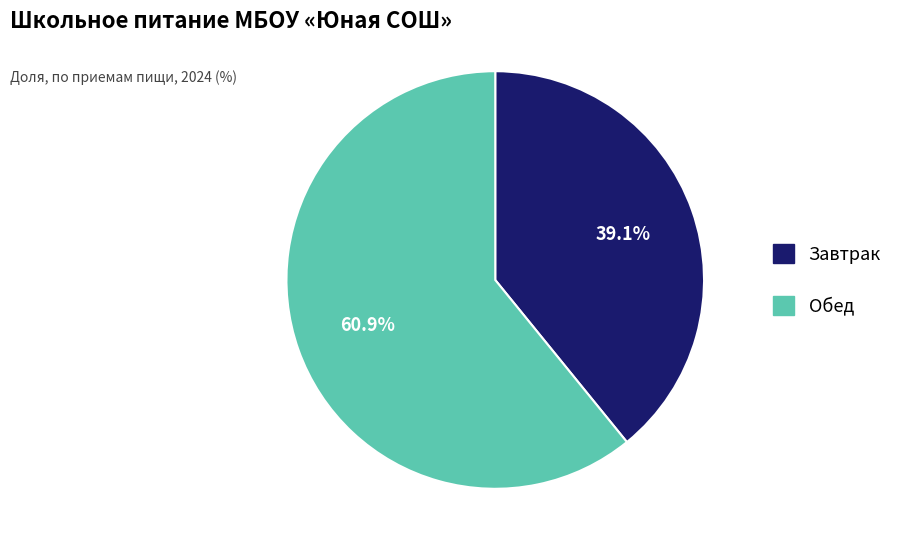

The Обед slice represents 73% of the pie. True or false?

False